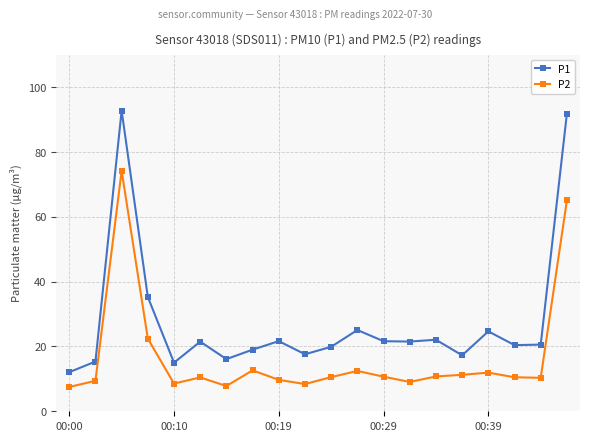

At how many categories does at least one series exceed 90?

2